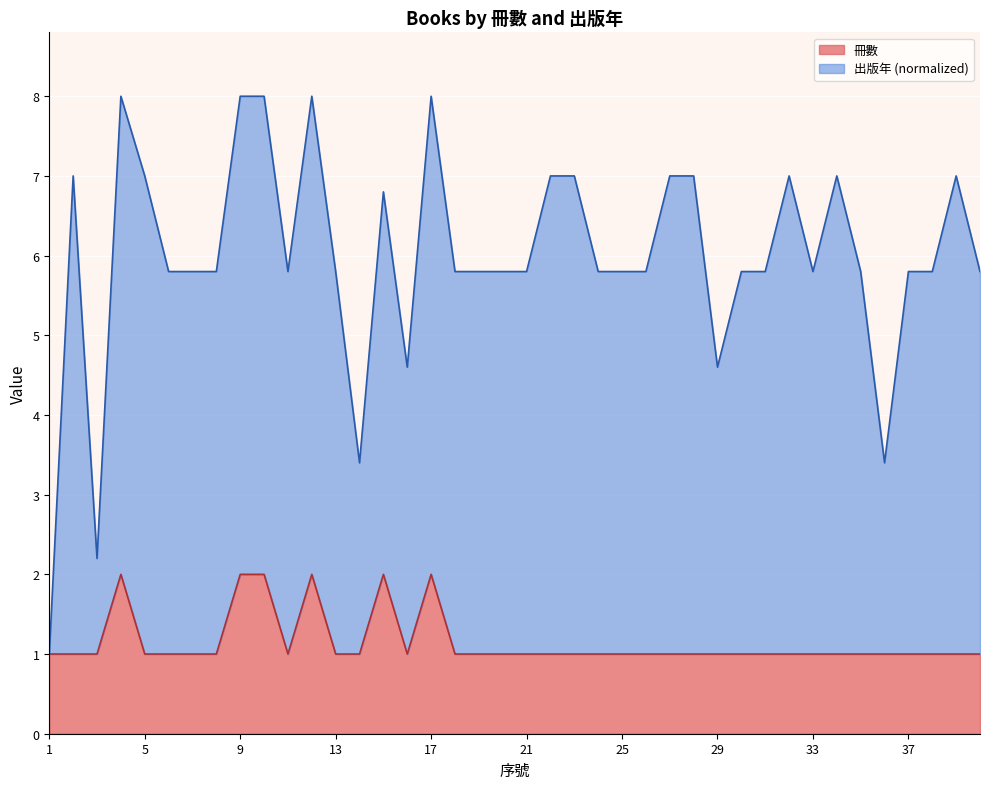

What is the minimum value for 冊數?

1.0